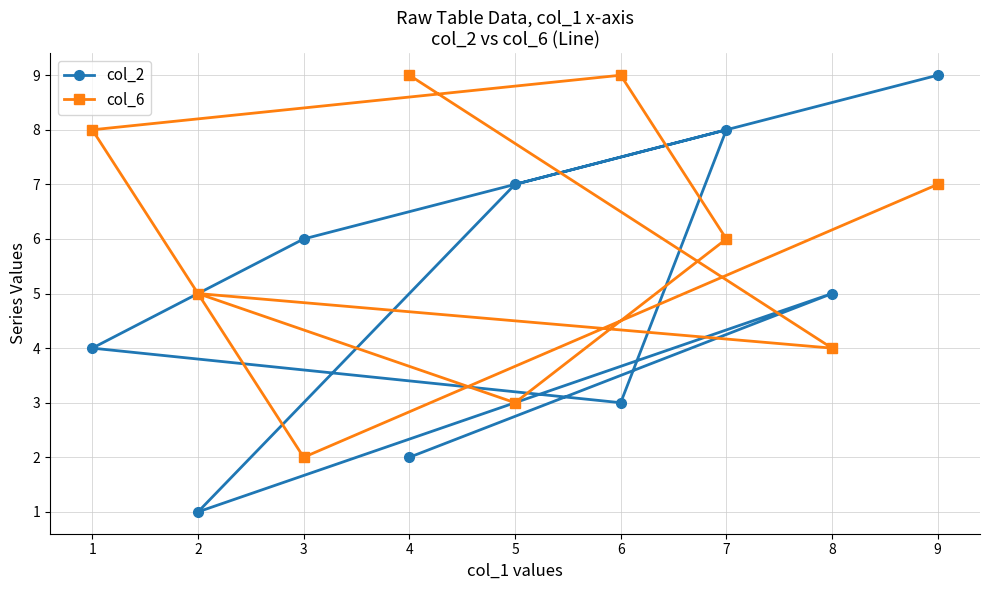

The col_2 series shows 1 at 8. True or false?

False